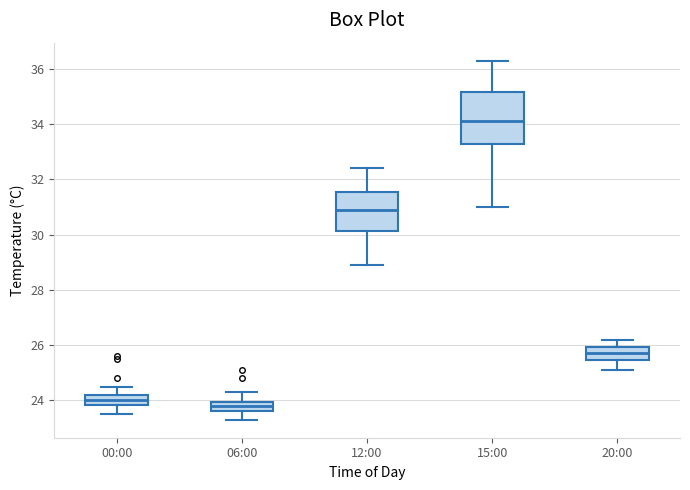

Reading left to right, transcribe this box plot: for each box, give where its median line is, the range the box spans, and where its two whiskers end, as read against the y-axis. The values are not printed on the chart, so give them approximately, as read against the axis.

00:00: median 24.0, box 23.8 to 24.2, whiskers 23.6 to 24.6
06:00: median 23.8, box 23.6 to 24.0, whiskers 23.4 to 24.4
12:00: median 31.0, box 30.2 to 31.6, whiskers 29.0 to 32.4
15:00: median 34.2, box 33.4 to 35.2, whiskers 31.0 to 36.4
20:00: median 25.8, box 25.4 to 26.0, whiskers 25.2 to 26.2